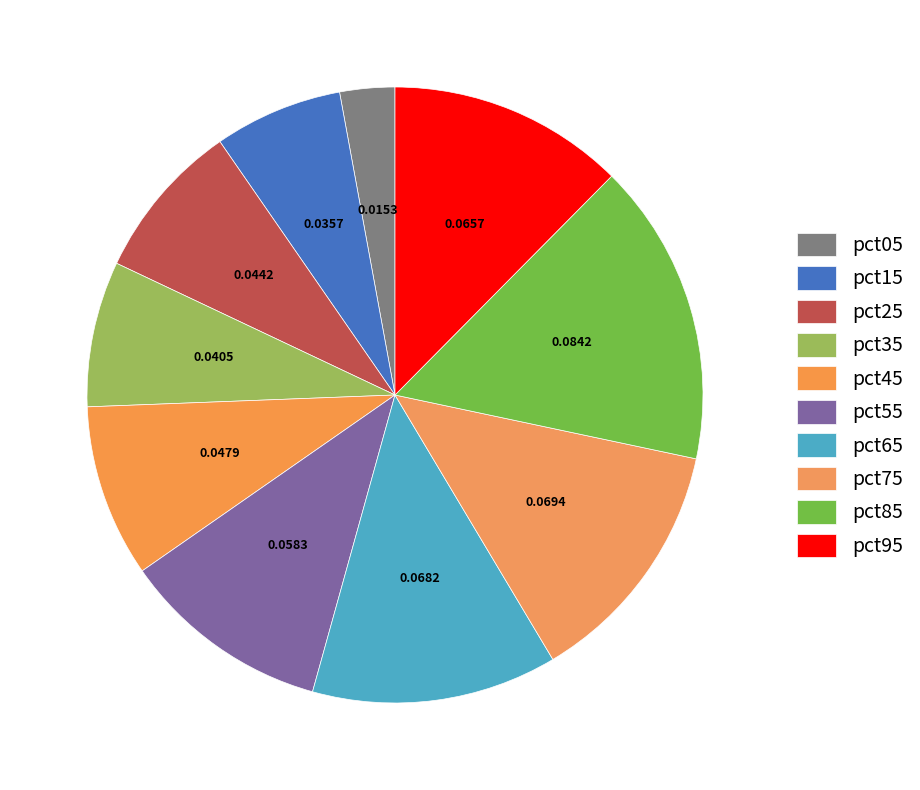

To the nearest percent, what is the difference between the pct25 and pct65 slice percentages?

5%